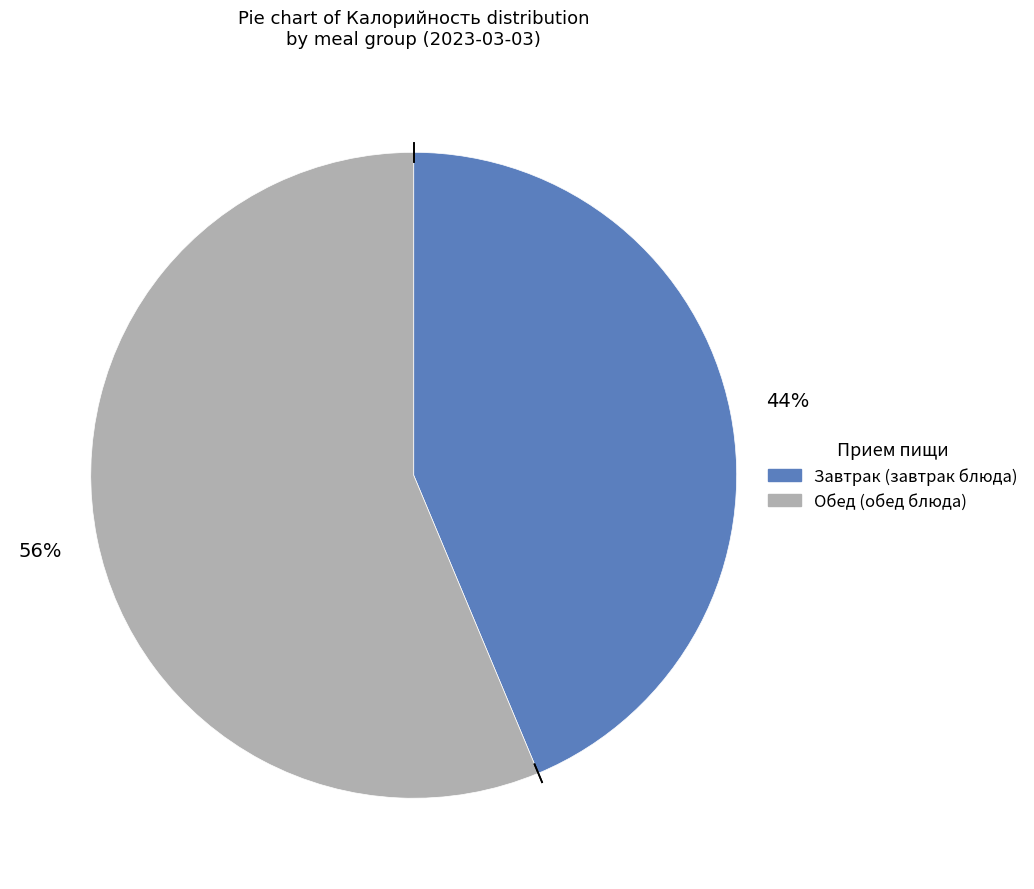

To the nearest percent, what is the average slice percentage?

50%